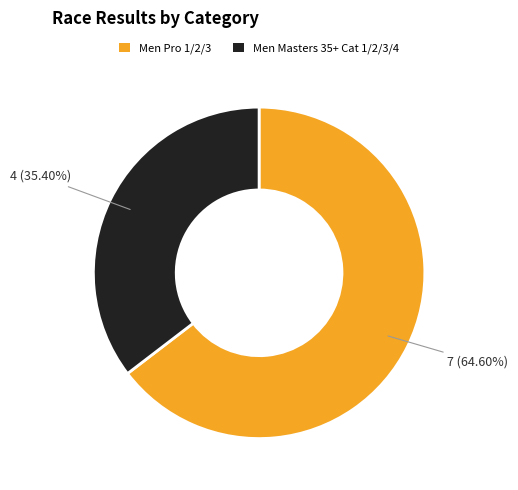

To the nearest percent, what is the average slice percentage?

50%